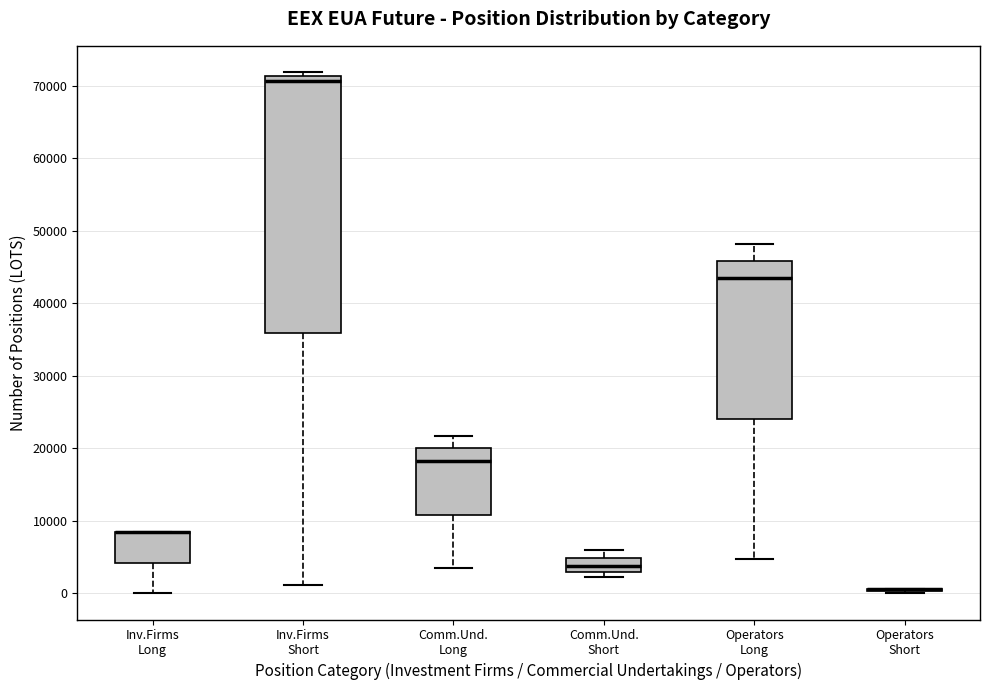

Comparing the boxes themselves (not the whiskers), which one is the tallest?

Inv.Firms Short